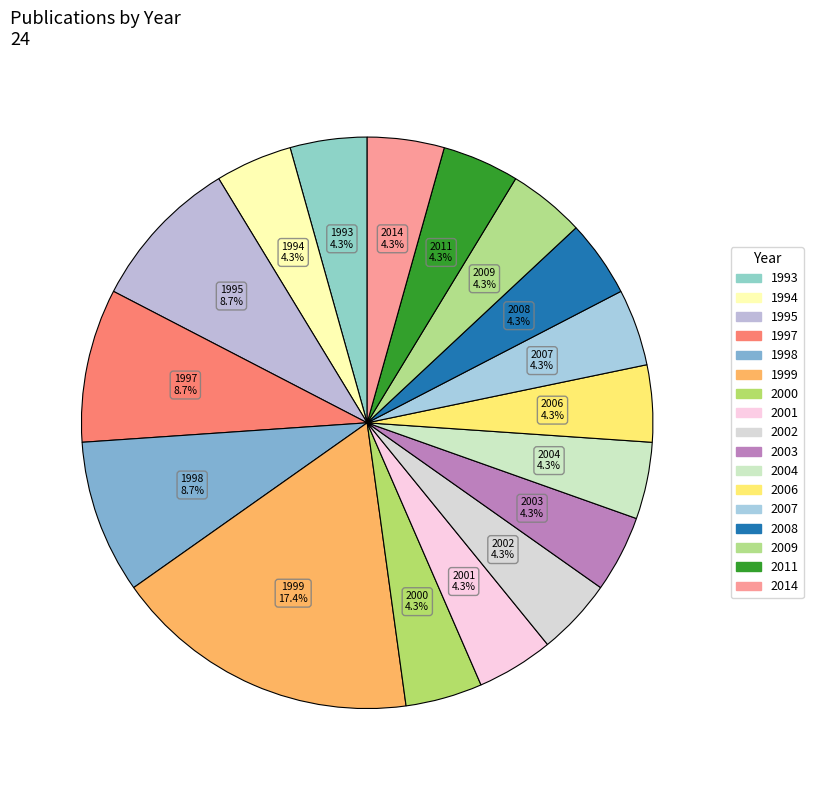

What is the change in value from 1998 to 2000?

-1